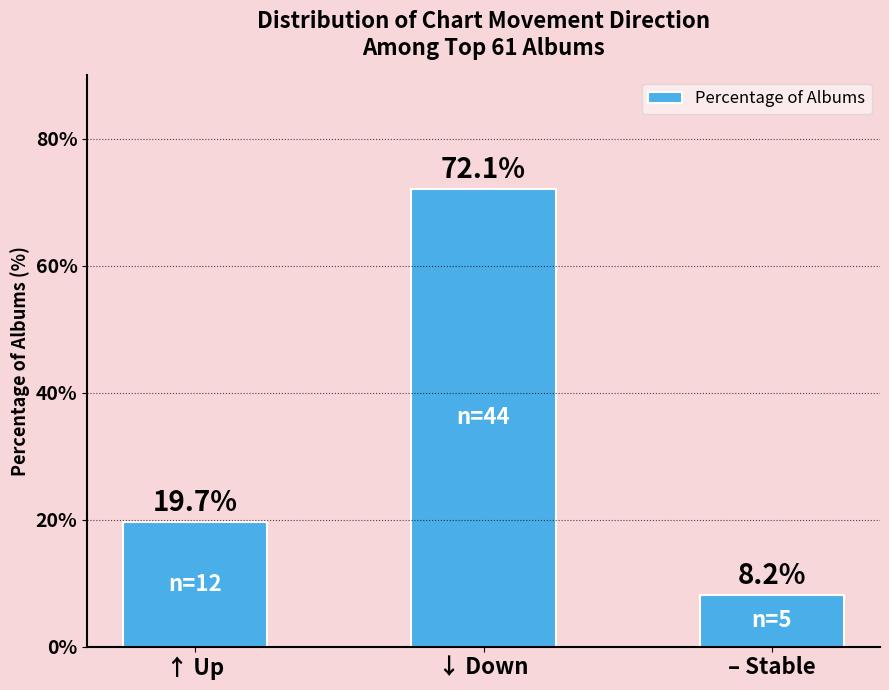

Reading right to left, list all the values displayed in this chart.

8.2	72.1	19.7